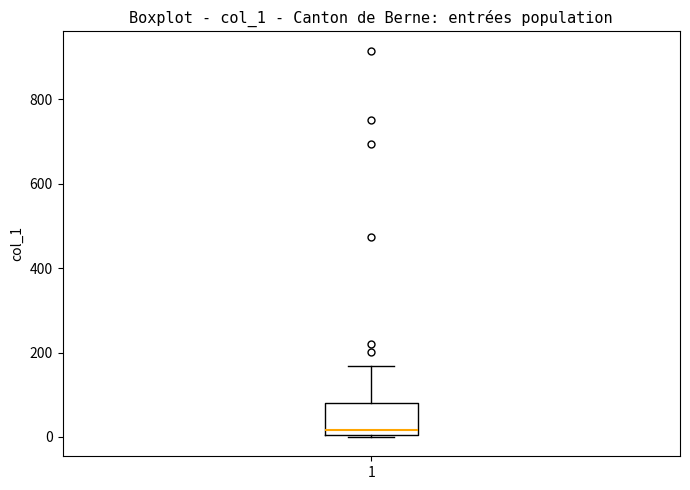

Read this box plot against the y-axis: the position of the median line, the range covered by the box, and the ends of both whiskers. The values are not printed on the chart, so give them approximately, as read against the axis.

median 20, box 0 to 80, whiskers 0 to 160